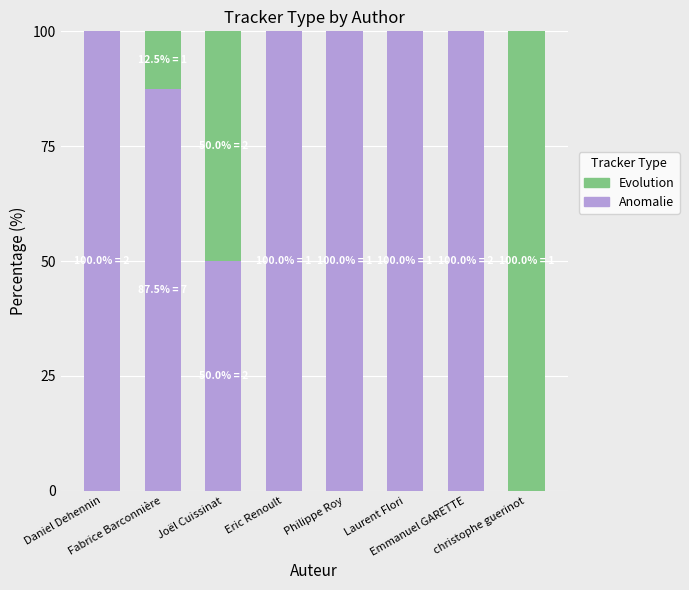

What is the maximum value for Anomalie?

100.0